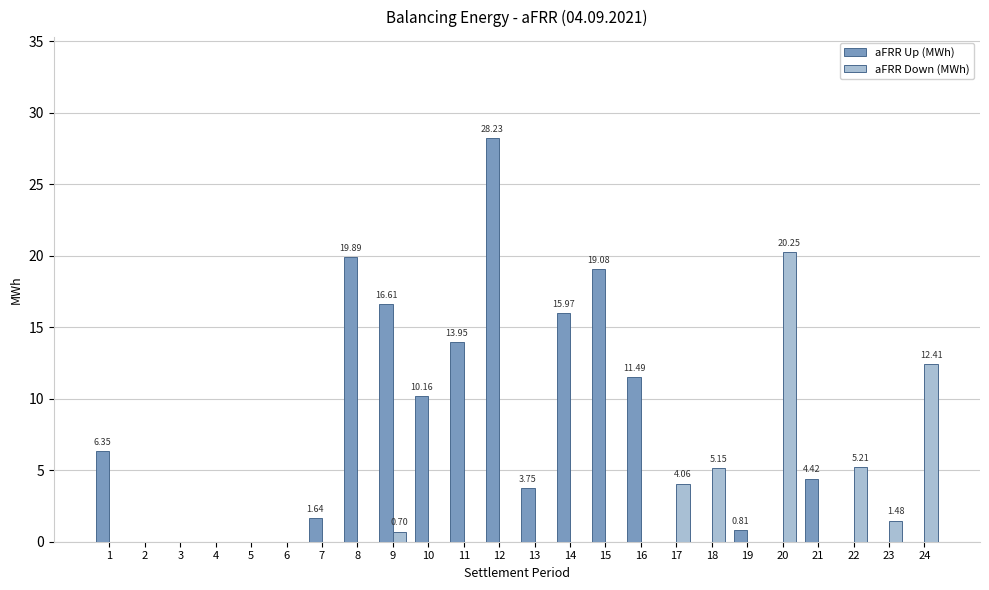

Between 12 and 19, which series saw the biggest shift?

aFRR Up (MWh)